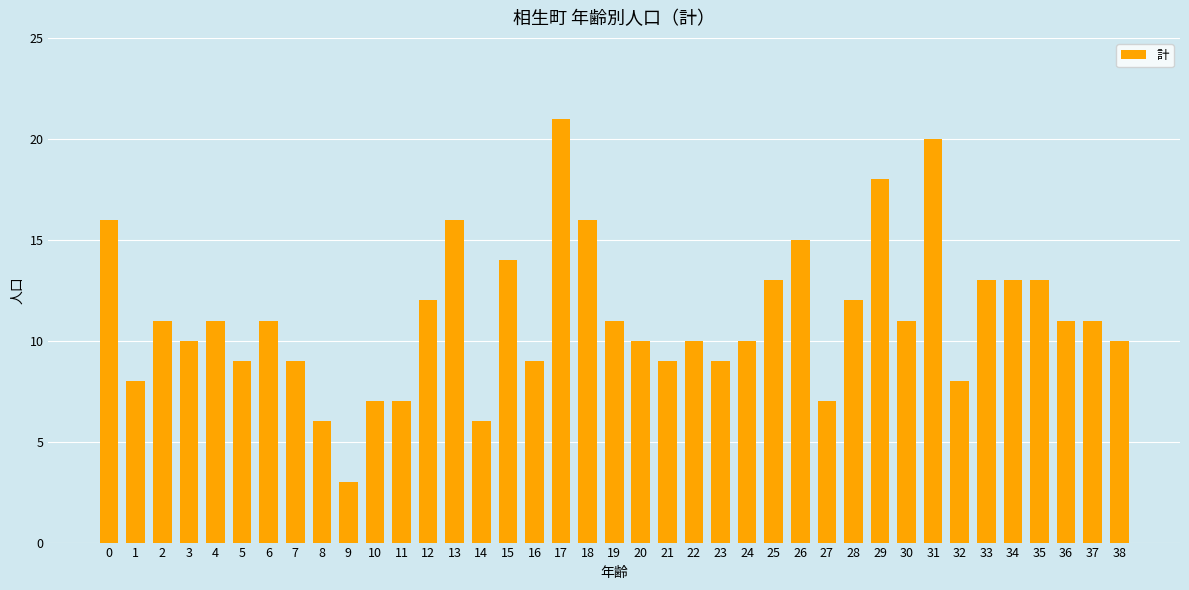

Reading left to right, list all the values displayed in this chart.

16	8	11	10	11	9	11	9	6	3	7	7	12	16	6	14	9	21	16	11	10	9	10	9	10	13	15	7	12	18	11	20	8	13	13	13	11	11	10